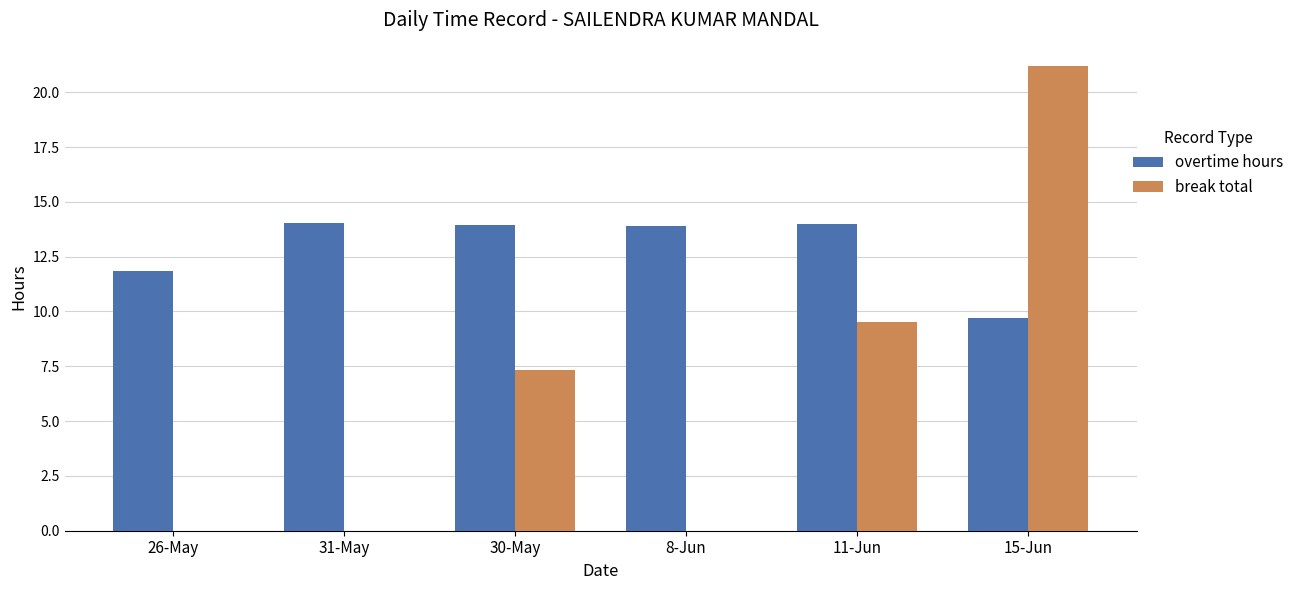

Between 11-Jun and 15-Jun, which series saw the biggest shift?

break total